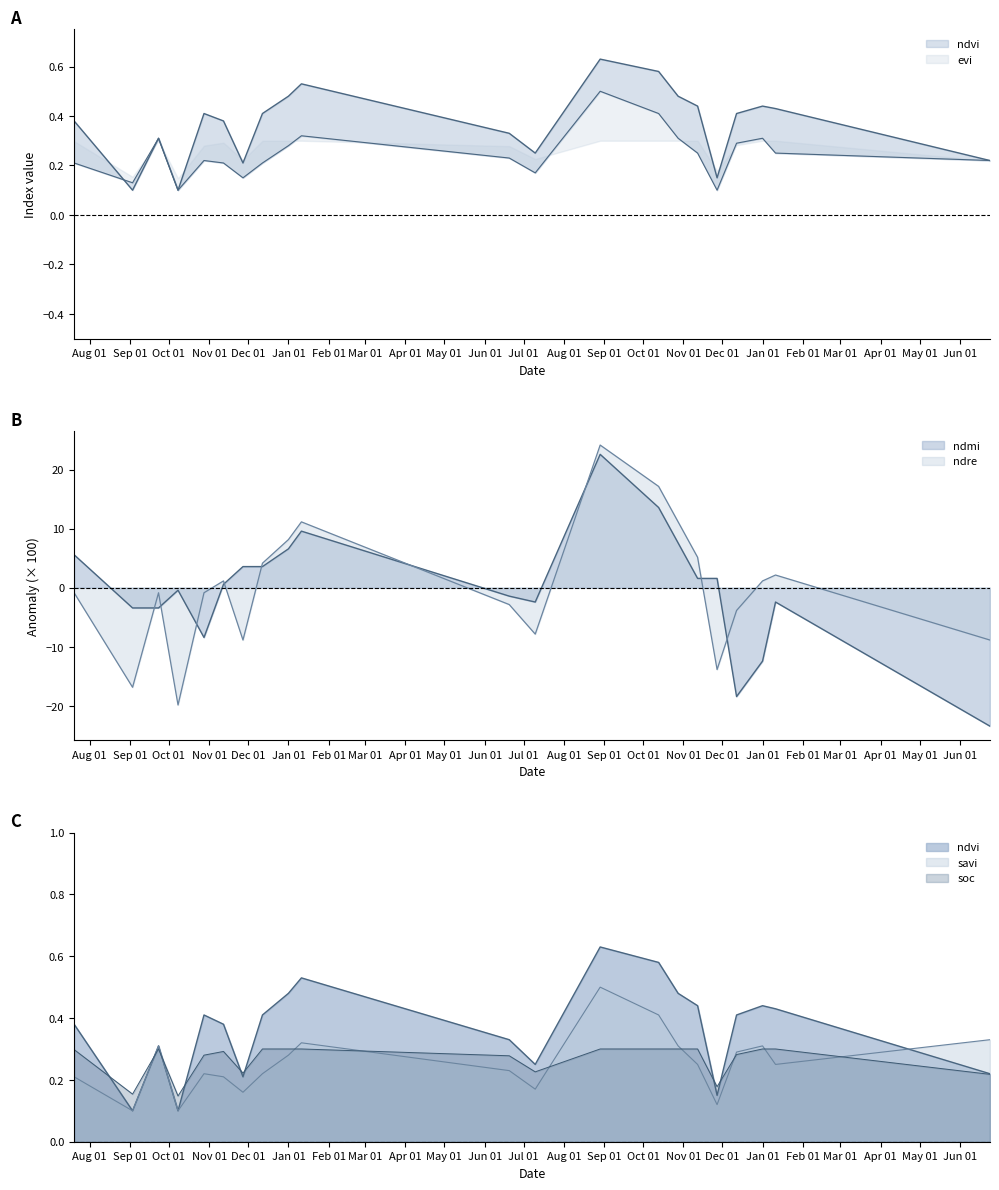

How many lines are shown in the chart?

6